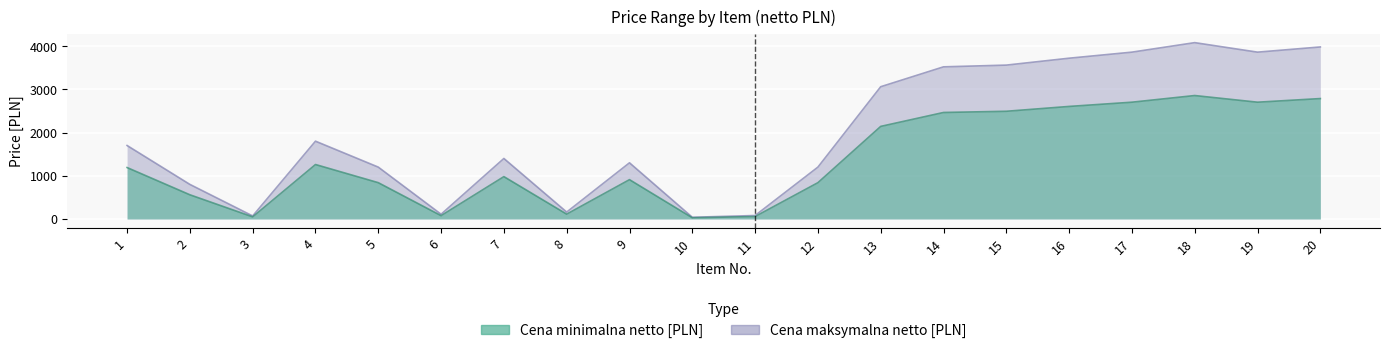

Where is the first local maximum for Cena minimalna netto [PLN]?

4